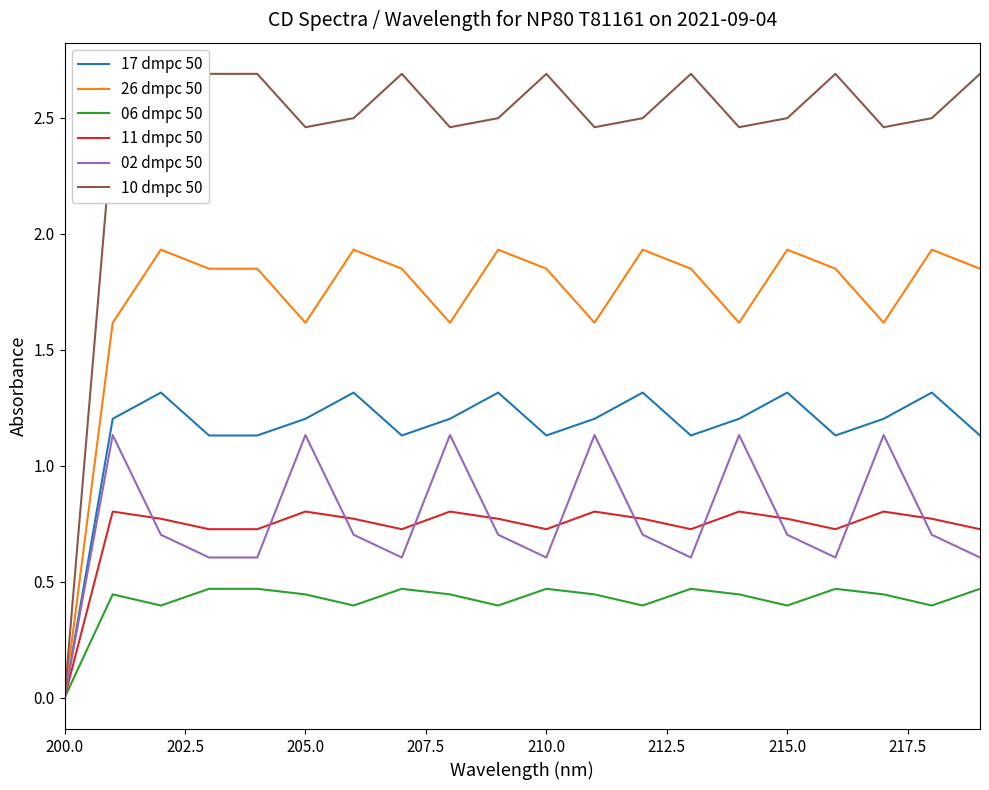

Rank the series by their maximum value, from highest to lowest.

10 dmpc 50, 26 dmpc 50, 17 dmpc 50, 02 dmpc 50, 11 dmpc 50, 06 dmpc 50